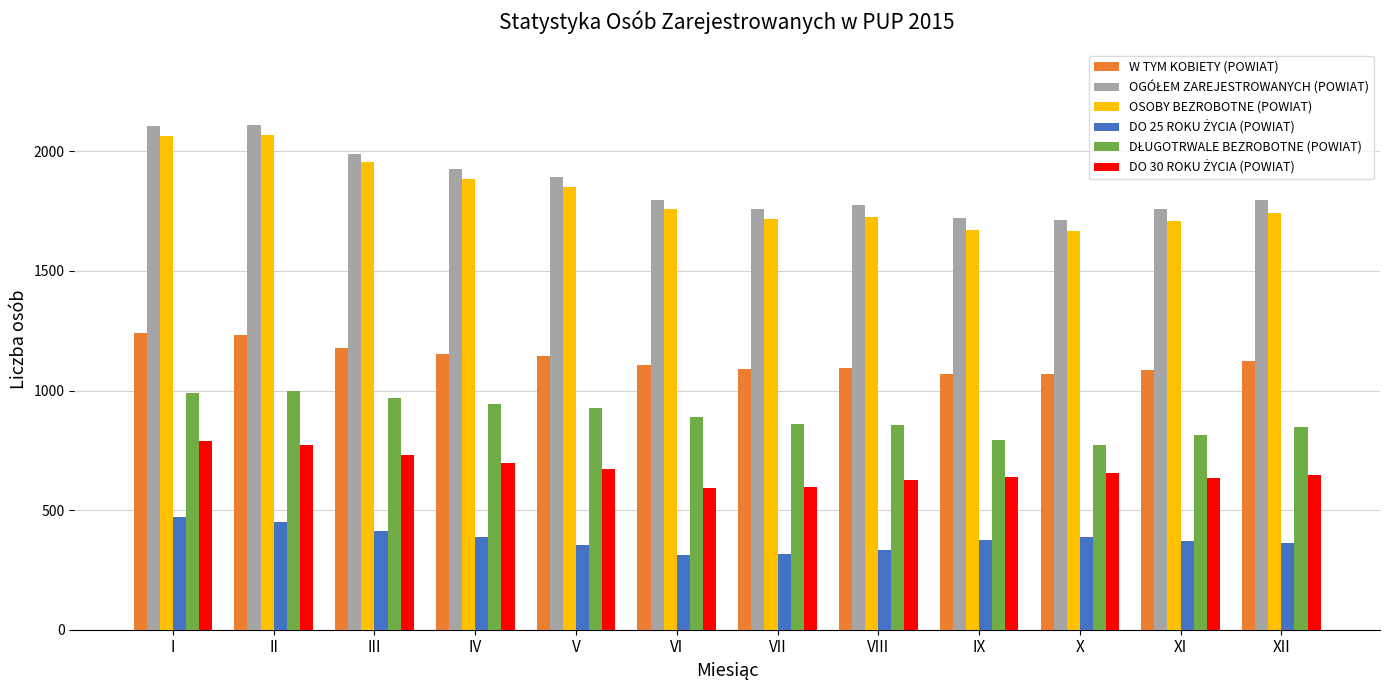

Which series has the largest range (max minus min)?

OSOBY BEZROBOTNE (POWIAT)